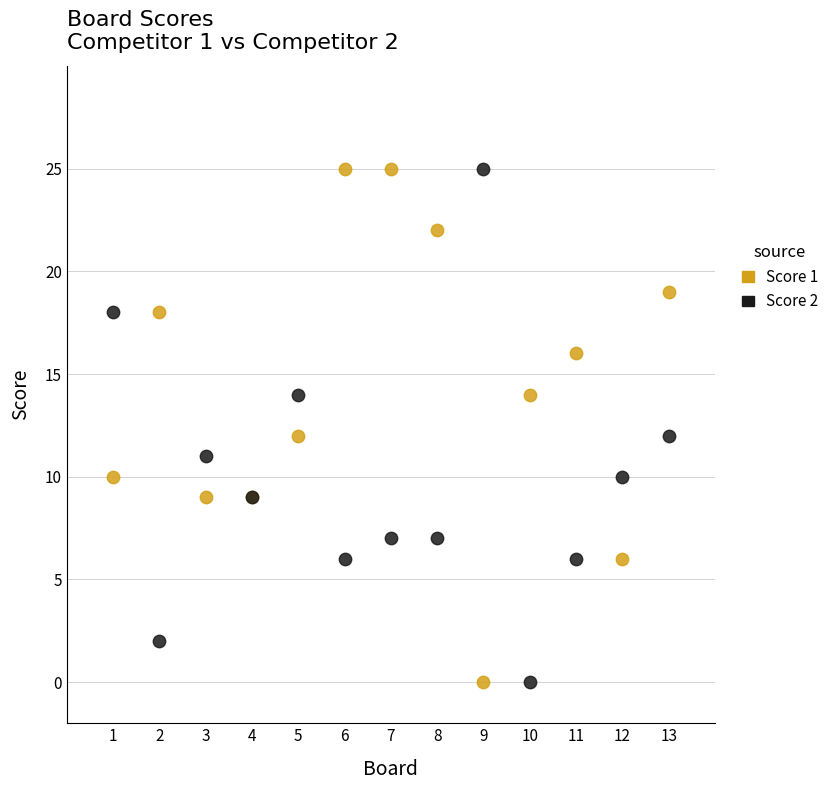

What is the X range (max minus min) for the scatter plot?

12